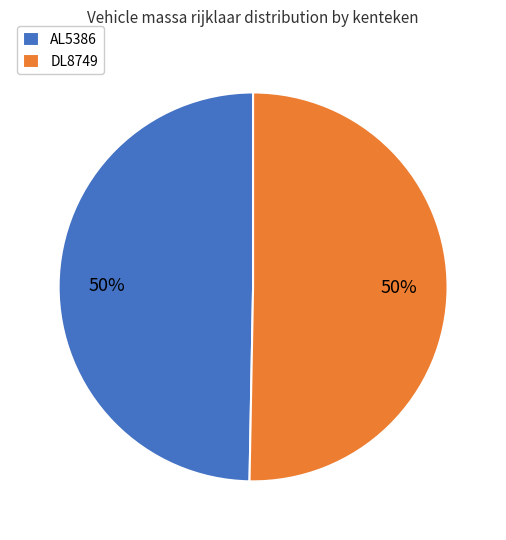

The AL5386 slice represents 60% of the pie. True or false?

False